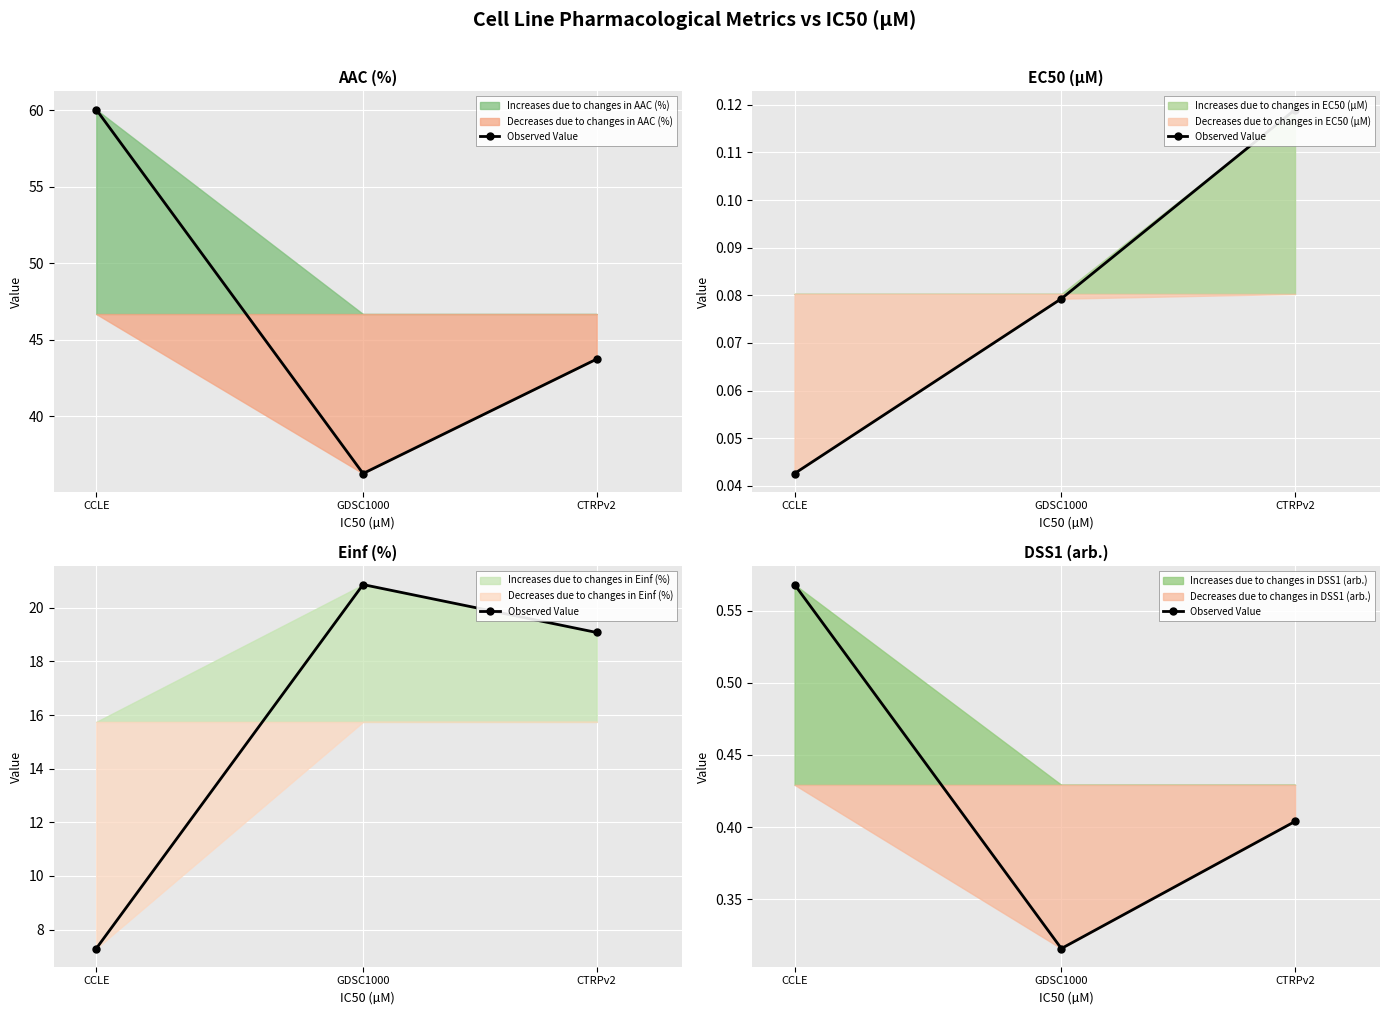

What is the value of the 1st point from the left?

0.6